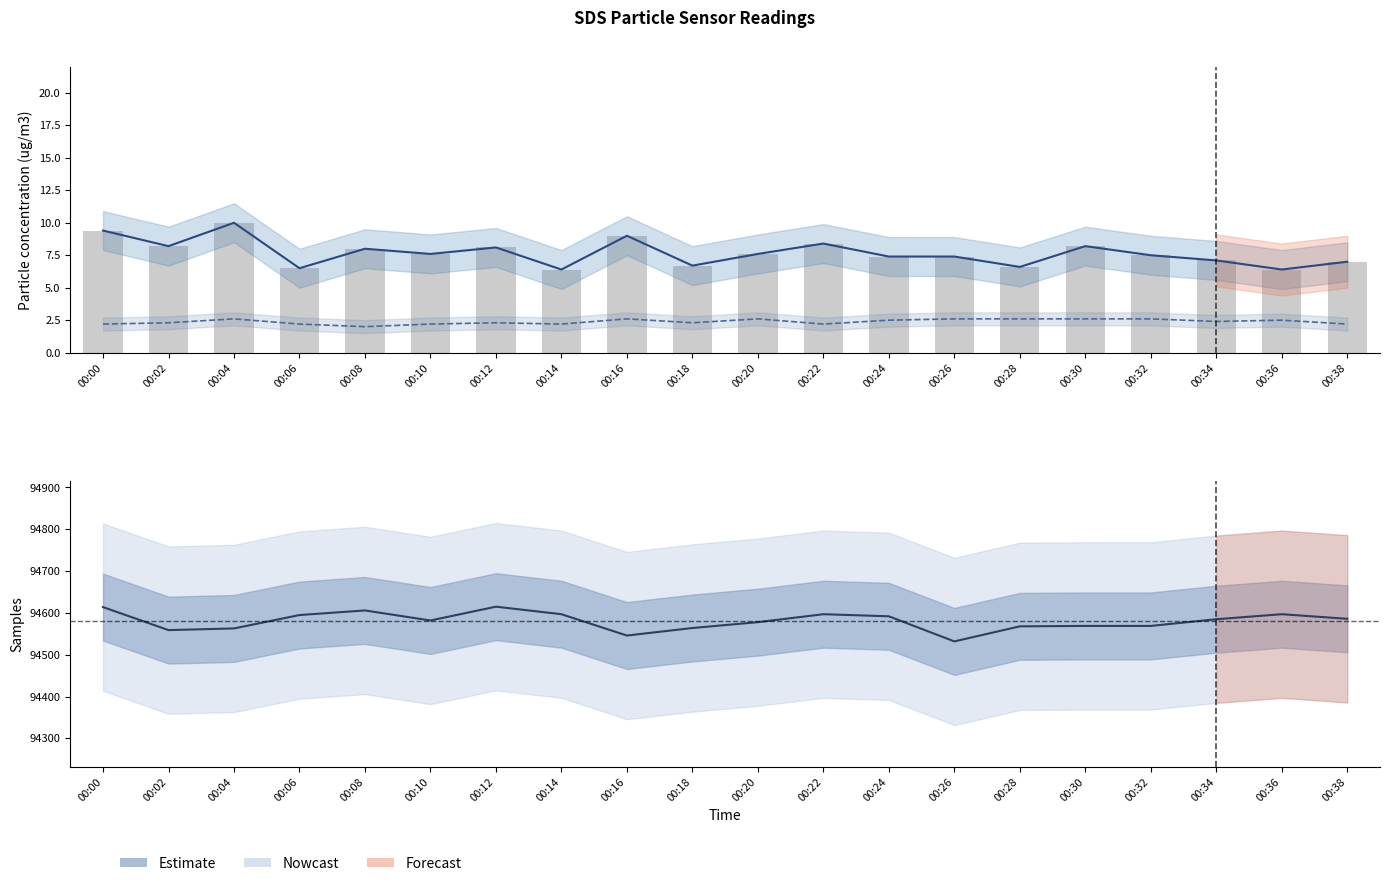

Reading left to right, list all the values displayed in this chart.

SDS_P1 estimate: 00:00=9.4	00:02=8.2	00:04=10.0	00:06=6.5	00:08=8.0	00:10=7.6	00:12=8.1	00:14=6.4	00:16=9.0	00:18=6.7	00:20=7.6	00:22=8.4	00:24=7.4	00:26=7.4	00:28=6.6	00:30=8.2	00:32=7.5	00:34=7.1	00:36=6.4	00:38=7.0
SDS_P2 estimate: 00:00=2.2	00:02=2.3	00:04=2.6	00:06=2.2	00:08=2.0	00:10=2.2	00:12=2.3	00:14=2.2	00:16=2.6	00:18=2.3	00:20=2.6	00:22=2.2	00:24=2.5	00:26=2.6	00:28=2.6	00:30=2.6	00:32=2.6	00:34=2.4	00:36=2.5	00:38=2.2
SDS_P1 (raw): 00:00=9.4	00:02=8.2	00:04=10.0	00:06=6.5	00:08=8.0	00:10=7.6	00:12=8.1	00:14=6.4	00:16=9.0	00:18=6.7	00:20=7.6	00:22=8.4	00:24=7.4	00:26=7.4	00:28=6.6	00:30=8.2	00:32=7.5	00:34=7.1	00:36=6.4	00:38=7.0
Samples (estimate): 00:00=94614.0	00:02=94559.0	00:04=94563.0	00:06=94595.0	00:08=94606.0	00:10=94582.0	00:12=94615.0	00:14=94597.0	00:16=94546.0	00:18=94564.0	00:20=94578.0	00:22=94597.0	00:24=94592.0	00:26=94532.0	00:28=94568.0	00:30=94569.0	00:32=94569.0	00:34=94585.0	00:36=94597.0	00:38=94586.0